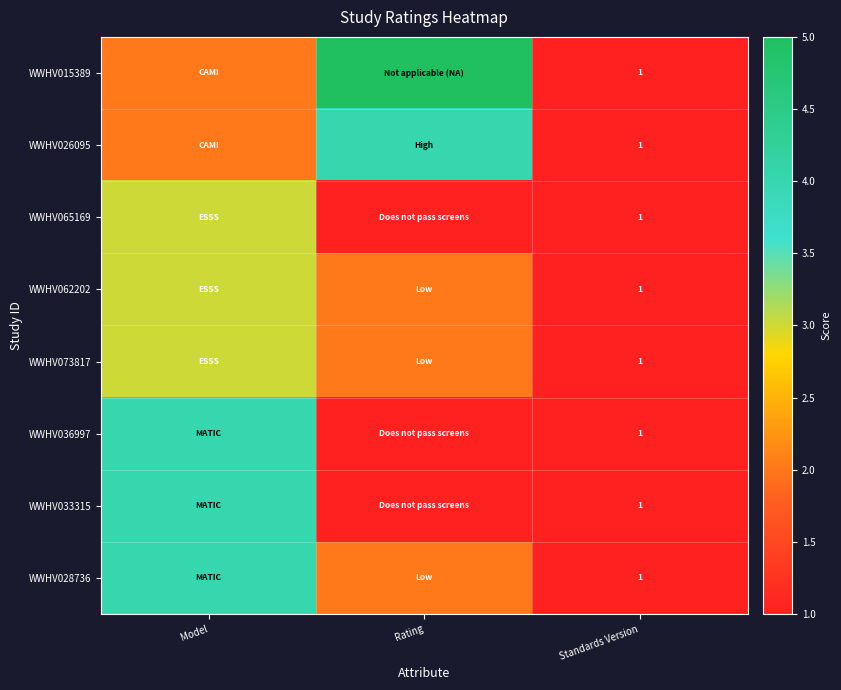

The value of WWHV033315 at Standards Version is 2. True or false?

False